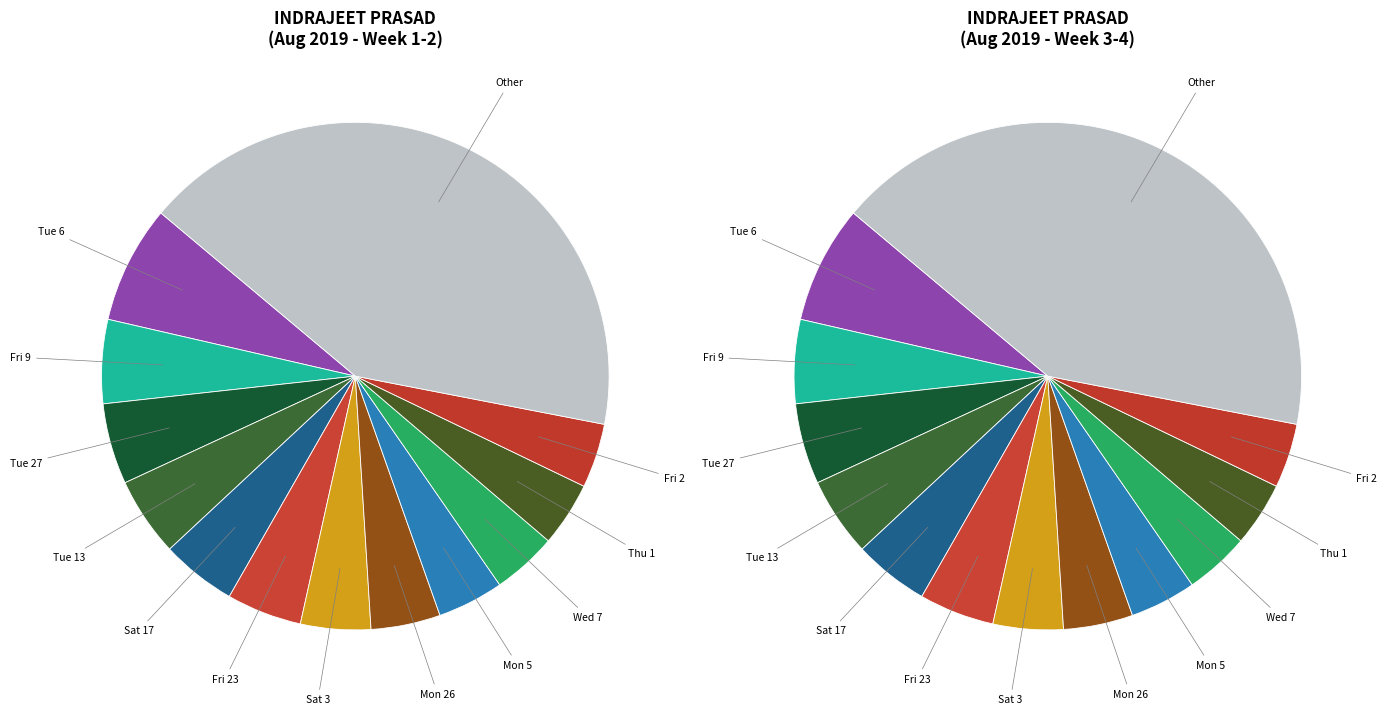

True or false: Wed 7 accounts for 4% of the total.

True